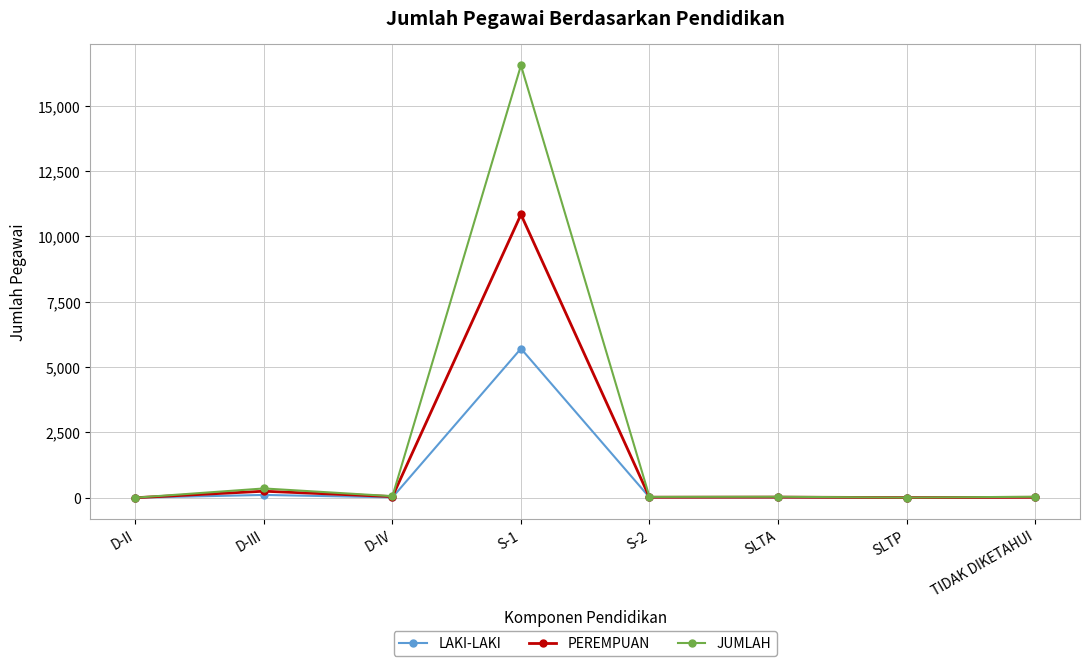

What is the difference between the maximum and minimum values in the JUMLAH series?

16546